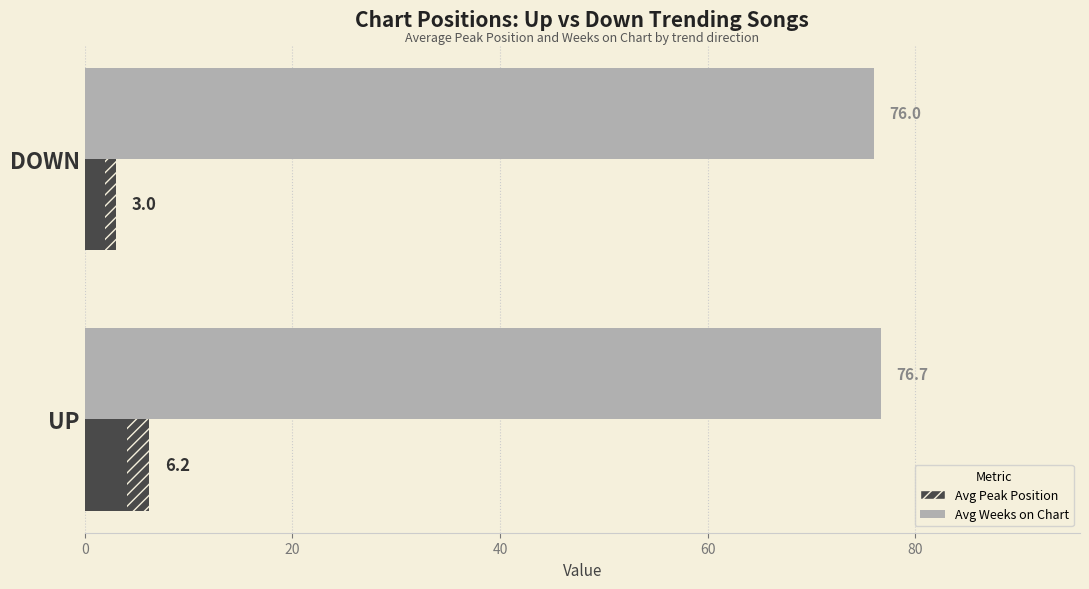

Reading left to right, list all the values displayed in this chart.

Avg Weeks on Chart: 76.7	76.0
Avg Peak Position: 6.2	3.0